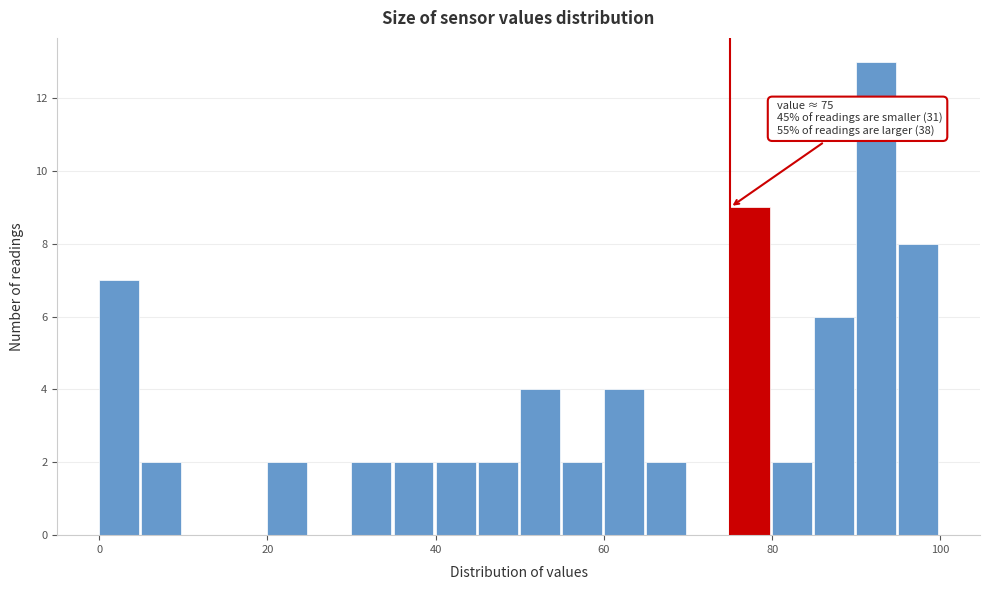

Read against the x-axis, roughly where is the centre of the tallest bar?

92